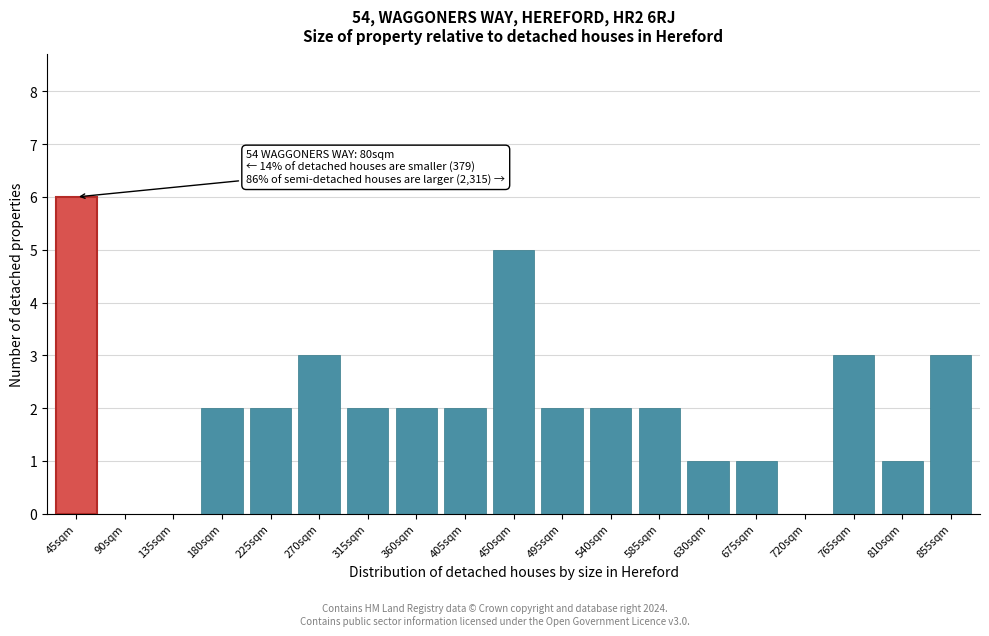

Reading left to right, list all the values displayed in this chart.

45sqm=6	90sqm=0	135sqm=0	180sqm=2	225sqm=2	270sqm=3	315sqm=2	360sqm=2	405sqm=2	450sqm=5	495sqm=2	540sqm=2	585sqm=2	630sqm=1	675sqm=1	720sqm=0	765sqm=3	810sqm=1	855sqm=3